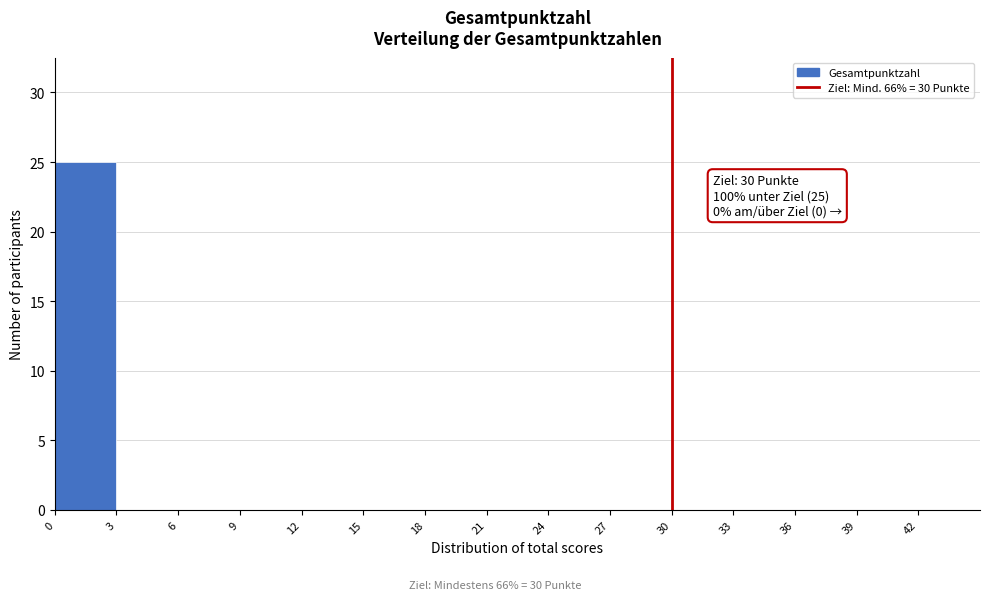

Which range on the x-axis has the tallest bar?

0 to 3